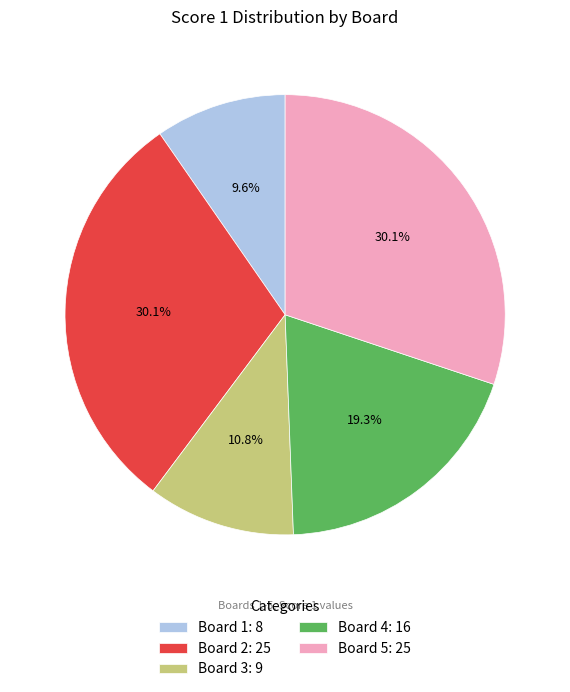

Is it true that Board 2 is 30% of the pie?

True